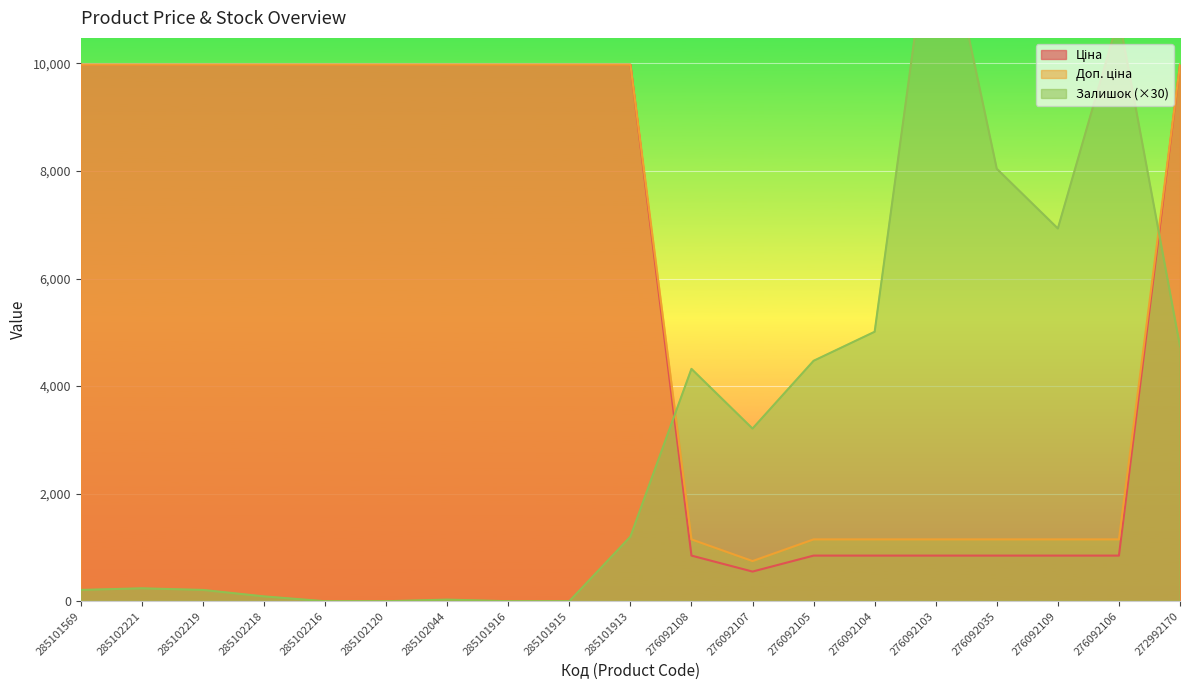

How many distinct data groups are displayed?

3